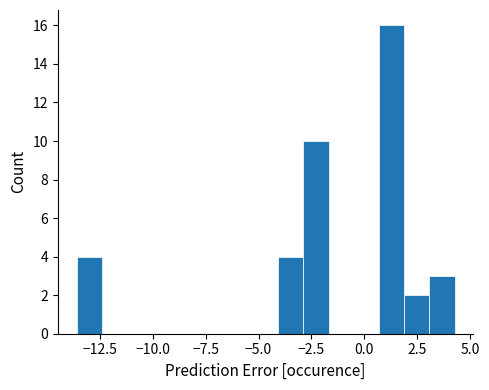

Around what value on the x-axis is the tallest bar? Give the approximate position of its centre, as read against the axis.

1.5